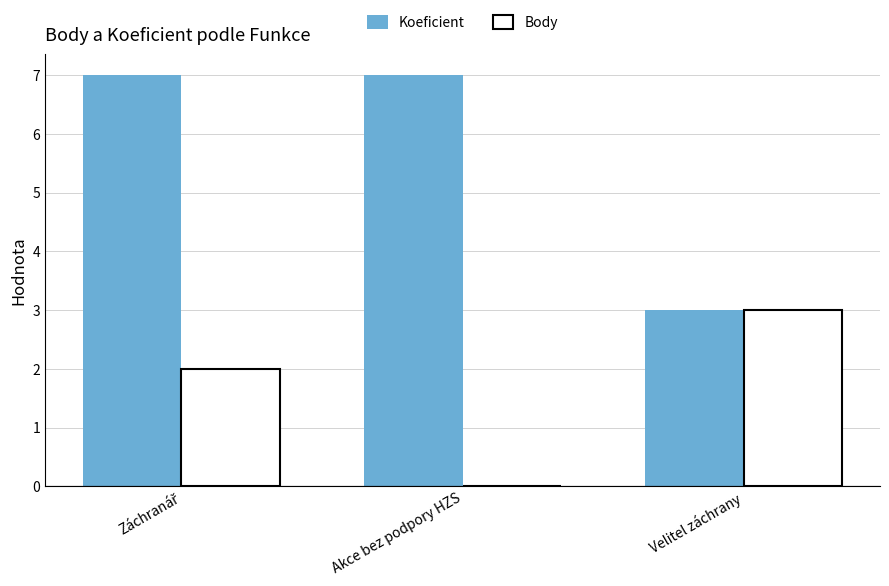

The Koeficient series shows 3 at Akce bez podpory HZS. True or false?

False